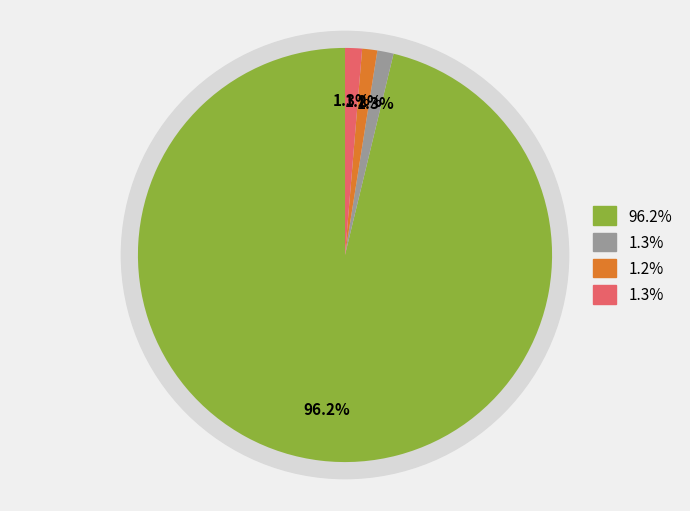

Does Black or African American alone account for over 50% of the chart?

No